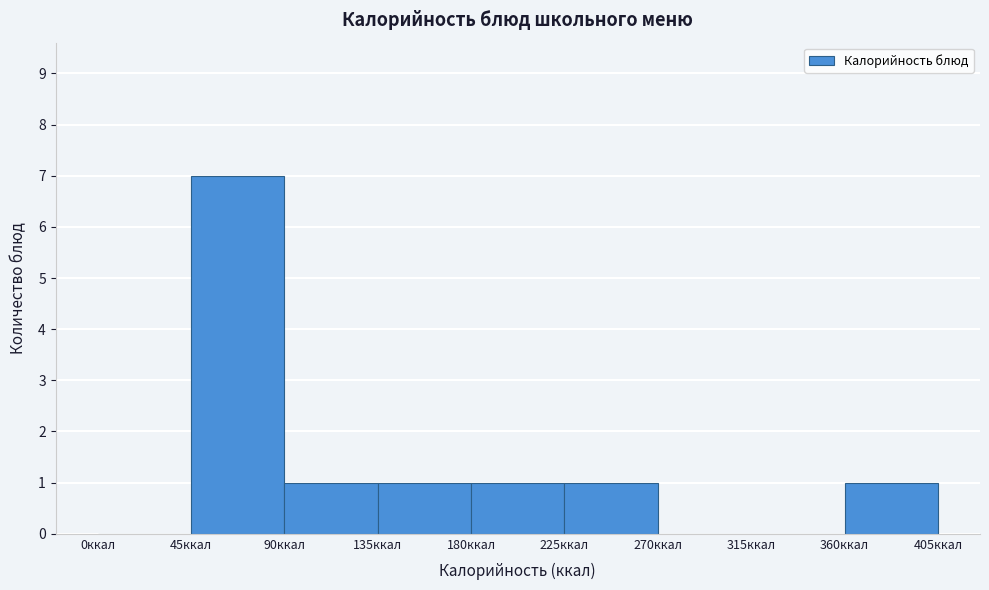

What is the height of the bar covering 225 to 270 on the x-axis? The values are not printed on the chart, so give them approximately, as read against the axis.

1